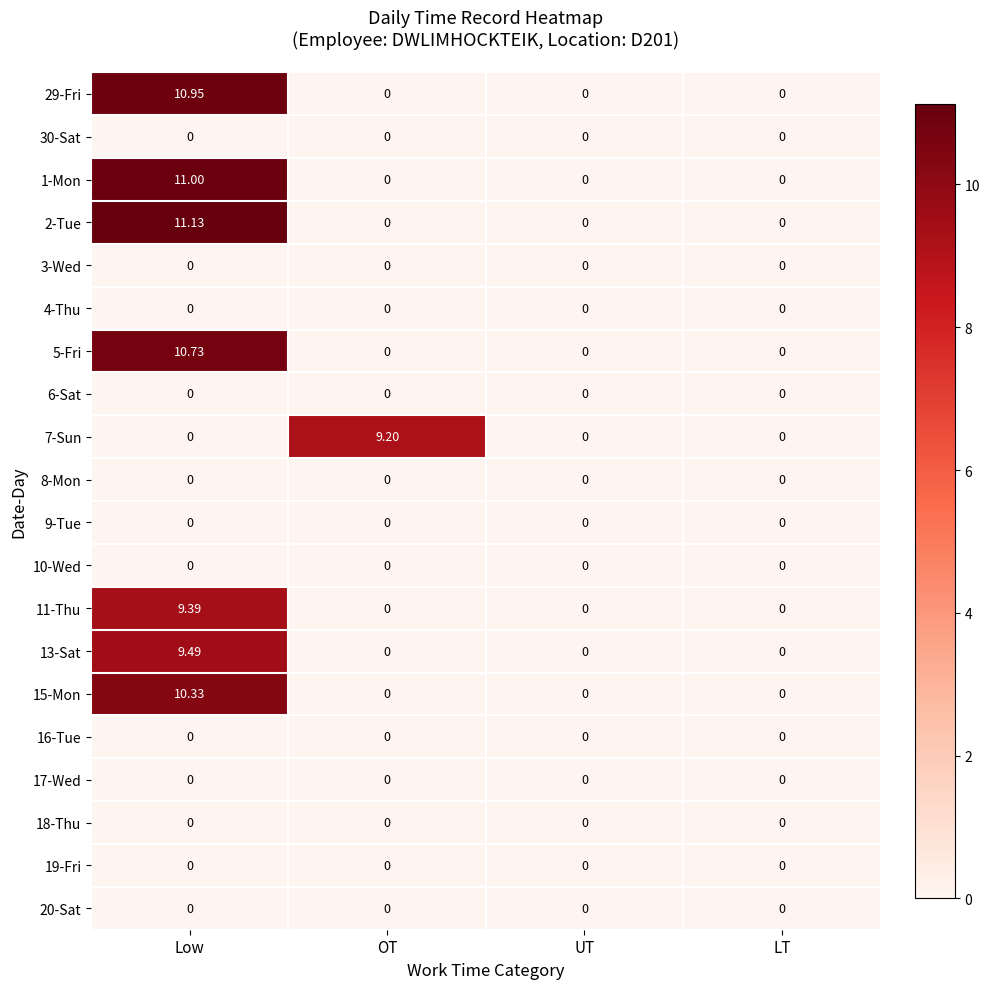

Which category has the highest value in the 1-Mon series?

Low